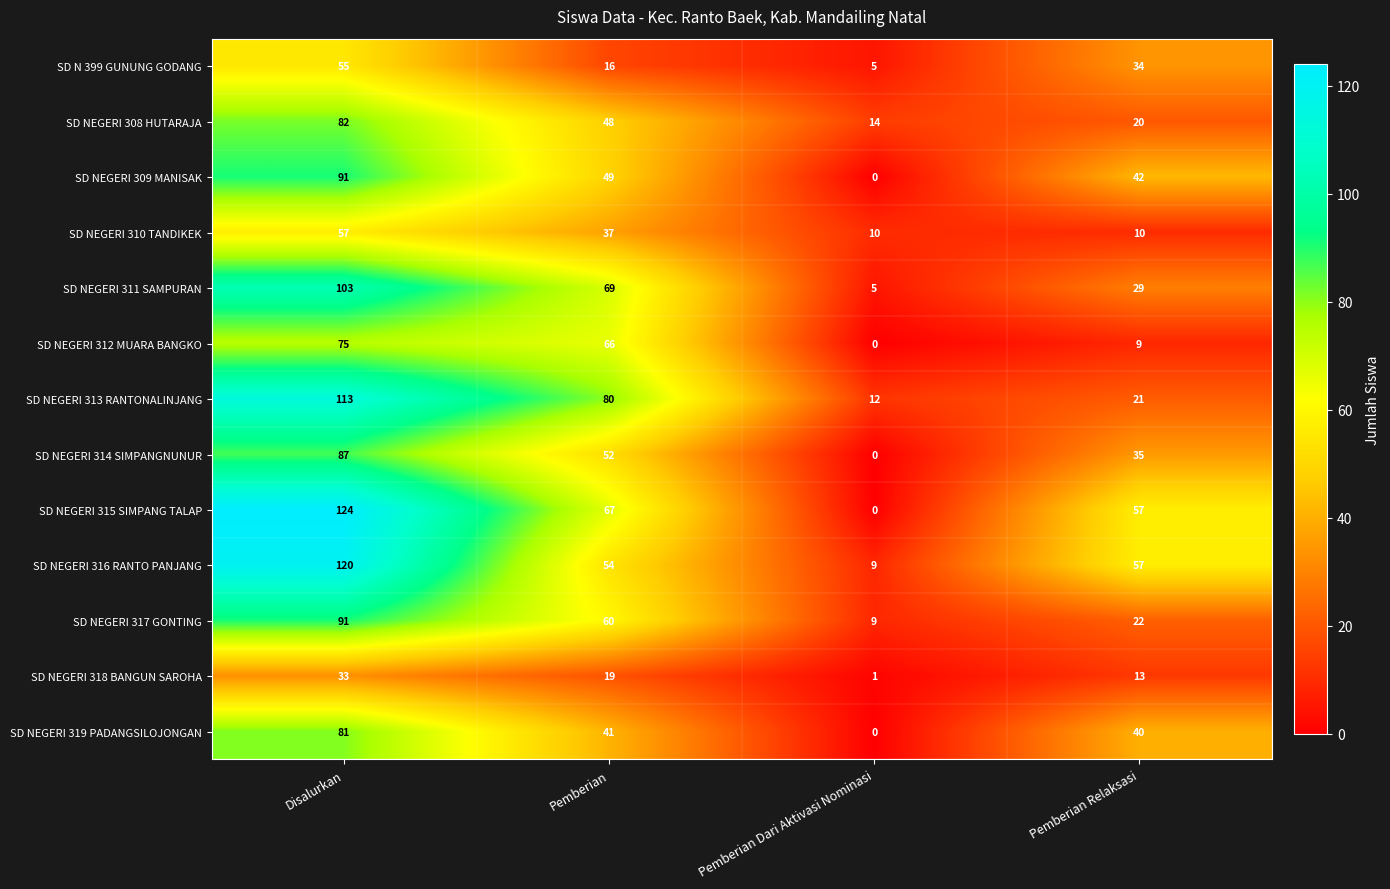

The value of SD NEGERI 316 RANTO PANJANG at Pemberian Relaksasi is 57. True or false?

True